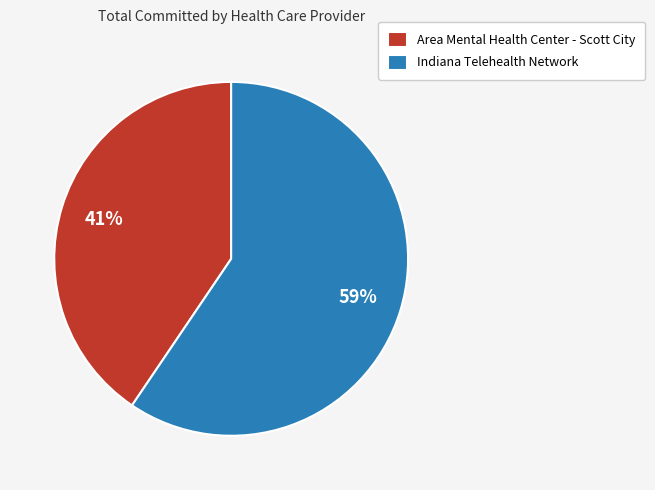

Is the sum of Area Mental Health Center - Scott City and Indiana Telehealth Network greater than half?

Yes